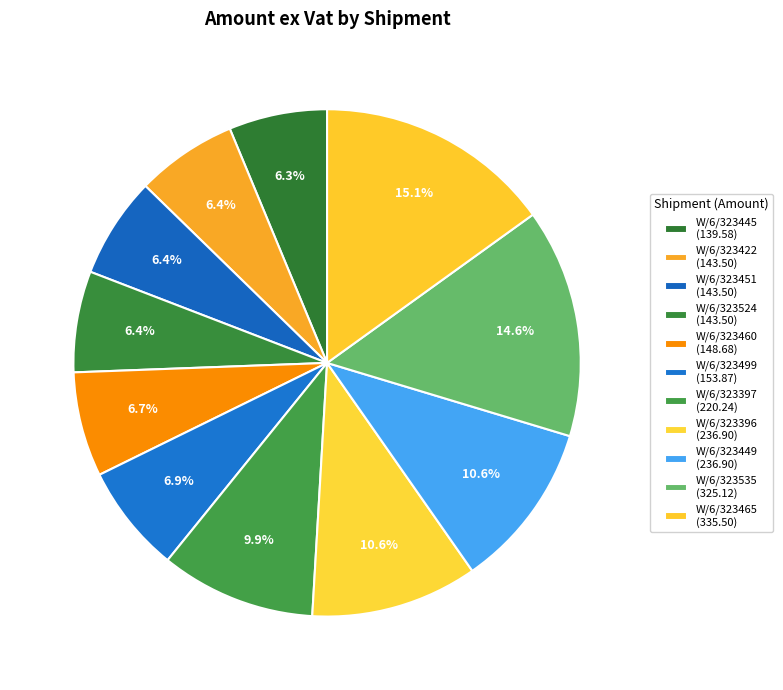

Which category has the biggest portion of the pie?

W/6/323465